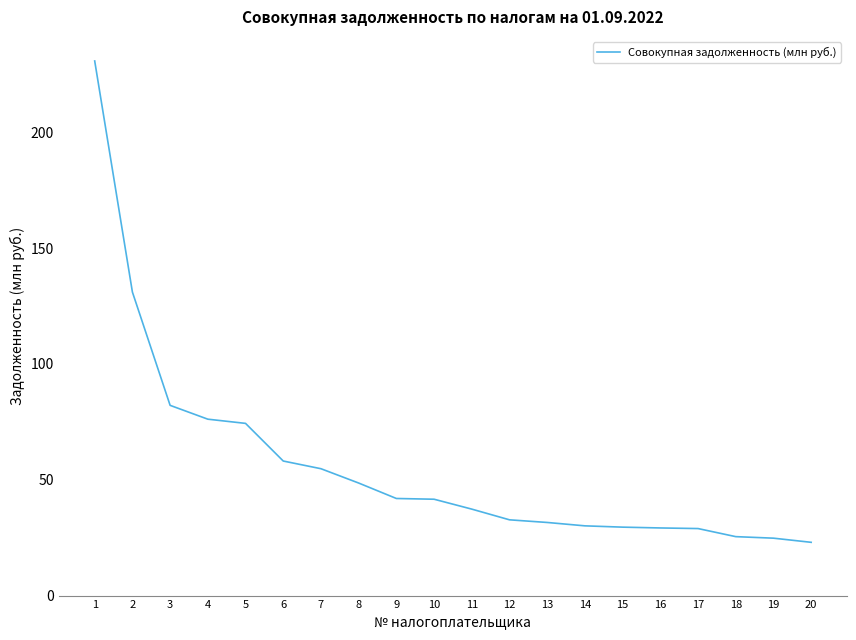

Is this an area chart (filled region under the line)?

No